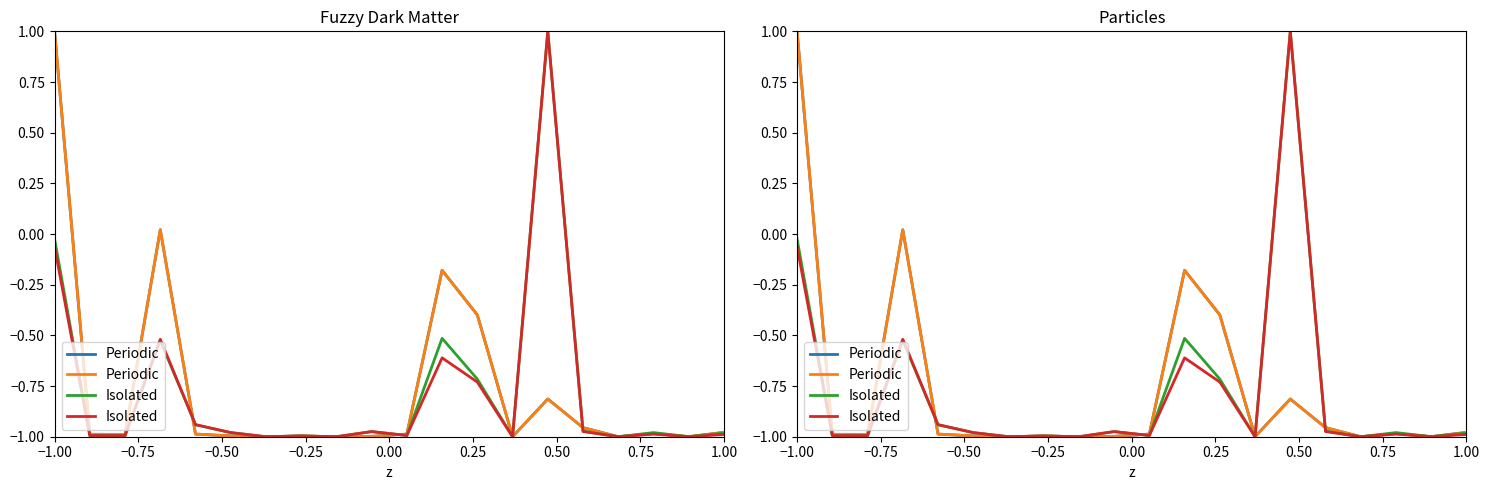

List the series in order of their overall mean, lowest first.

Isolated, Periodic